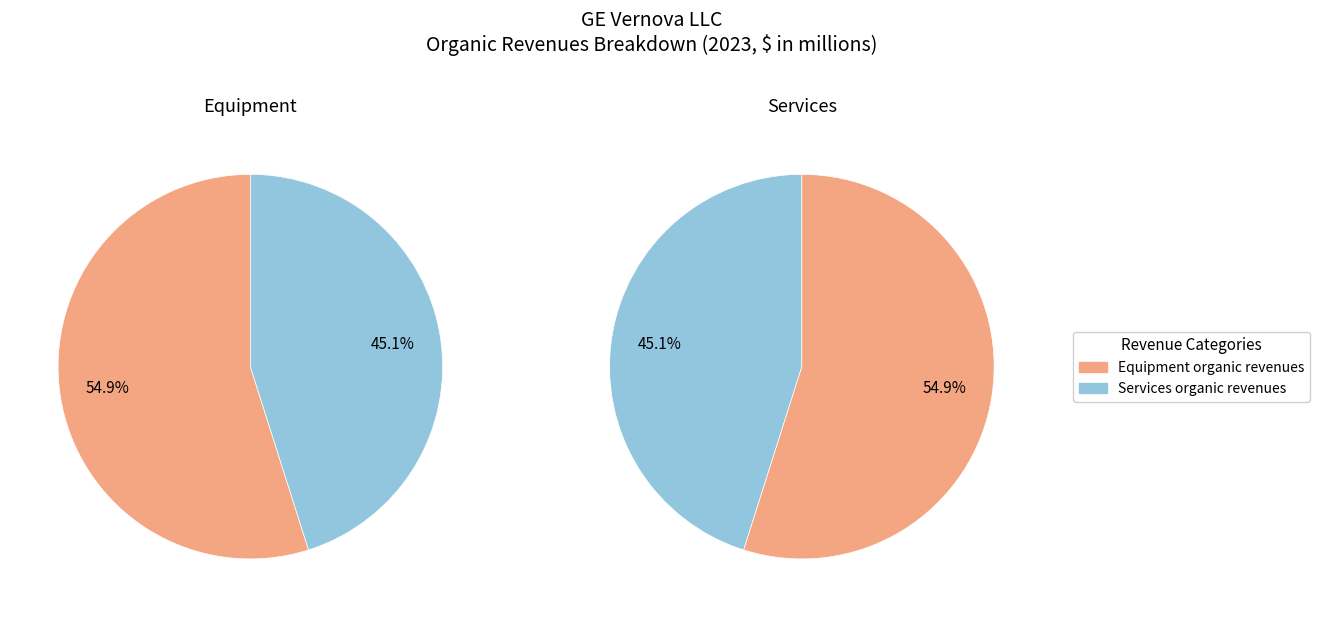

To the nearest percent, what is the combined percentage of Equipment organic revenues and Services organic revenues?

100%